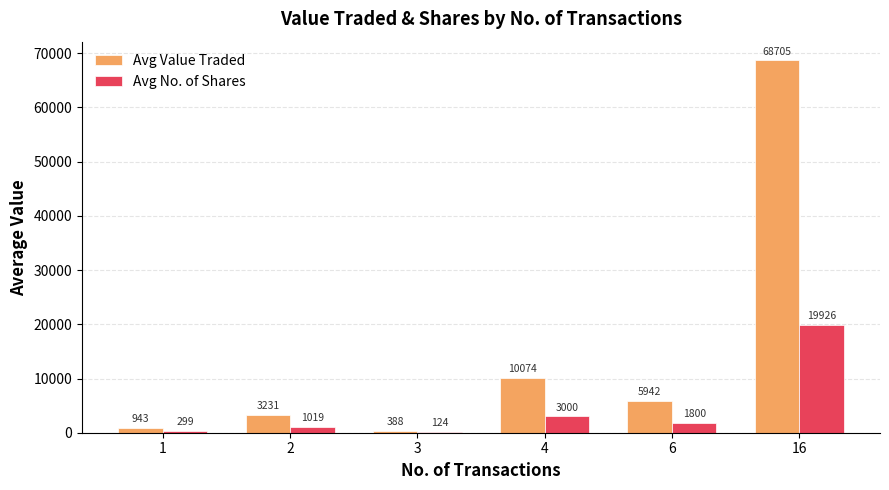

How many groups of bars are there?

6